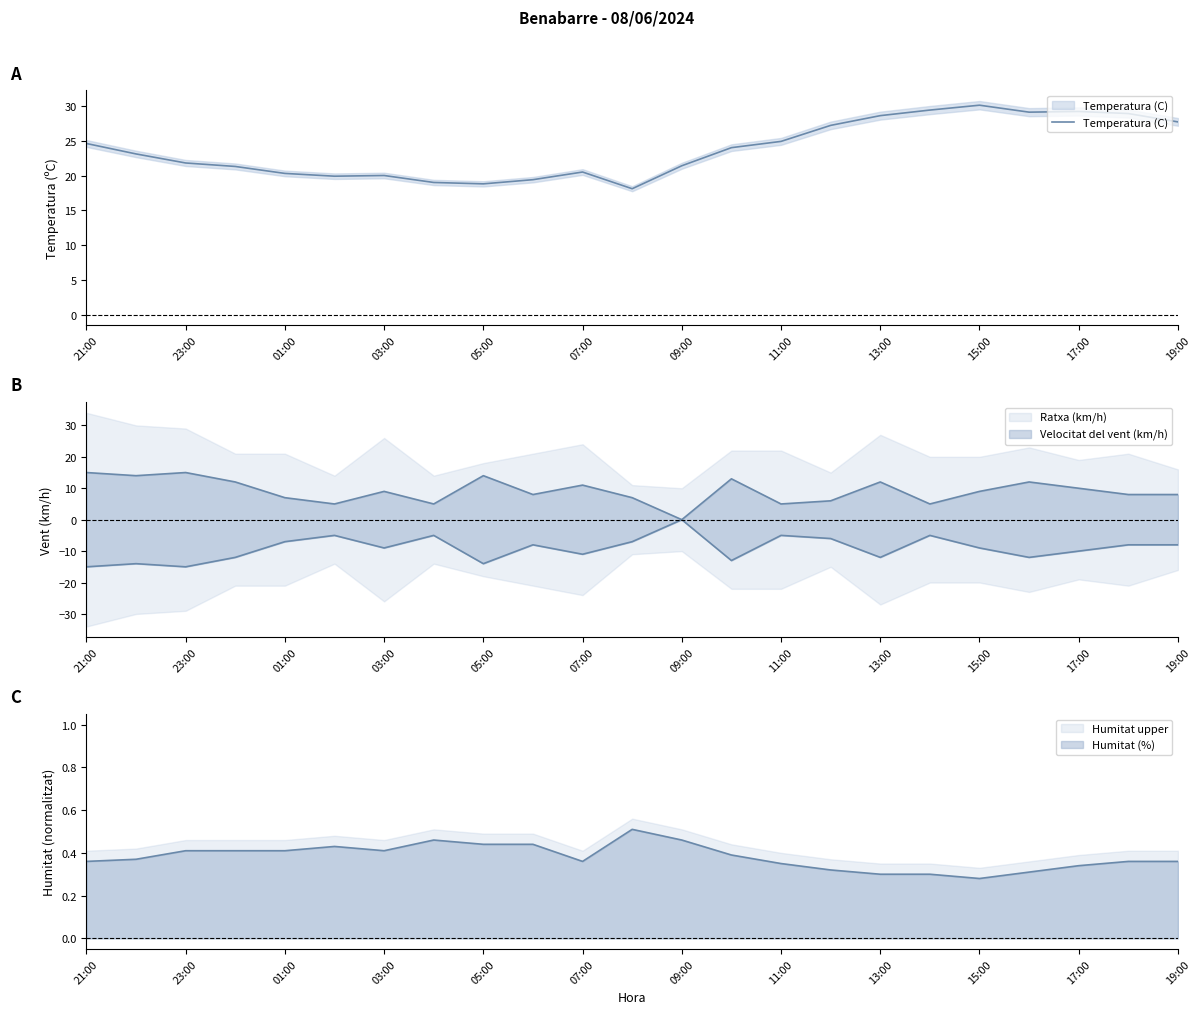

What is the greatest value displayed?

30.1